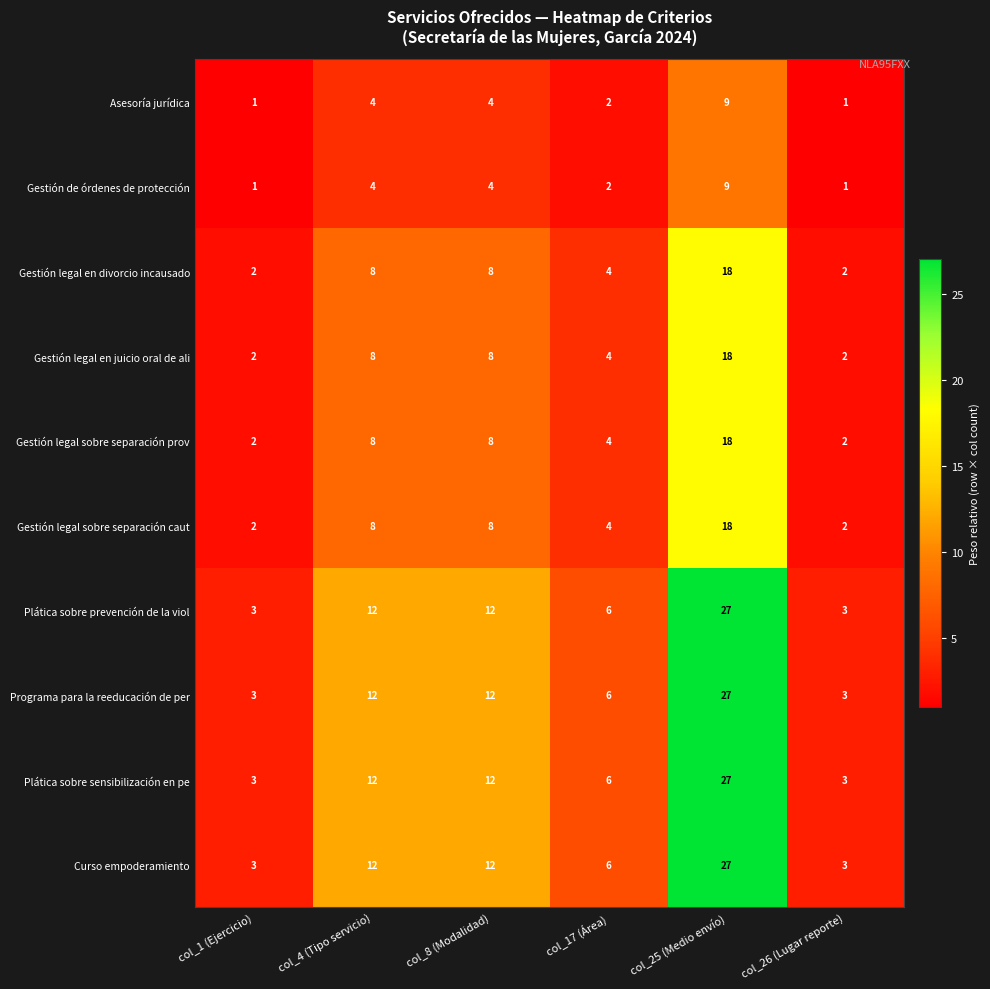

What is the greatest value displayed?

27